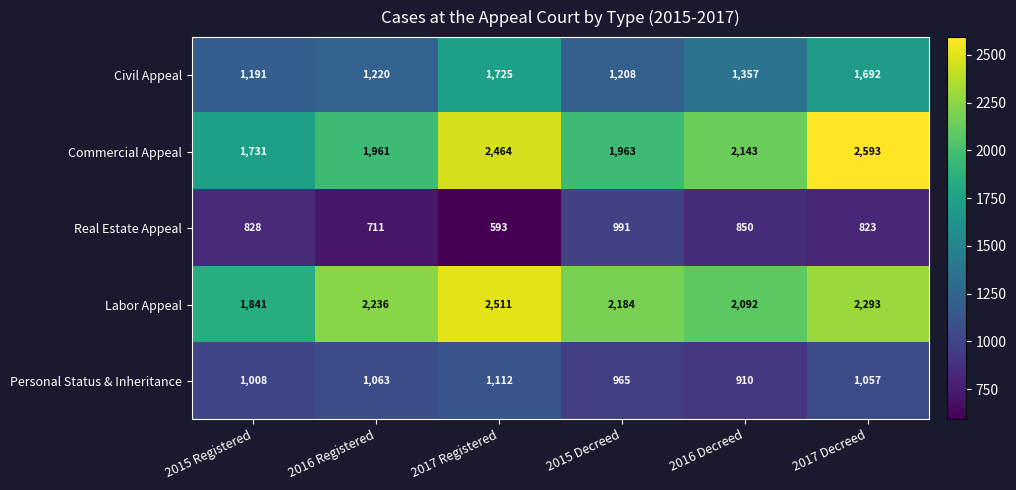

The Personal Status & Inheritance series shows 1063 at 2016 Registered. True or false?

True